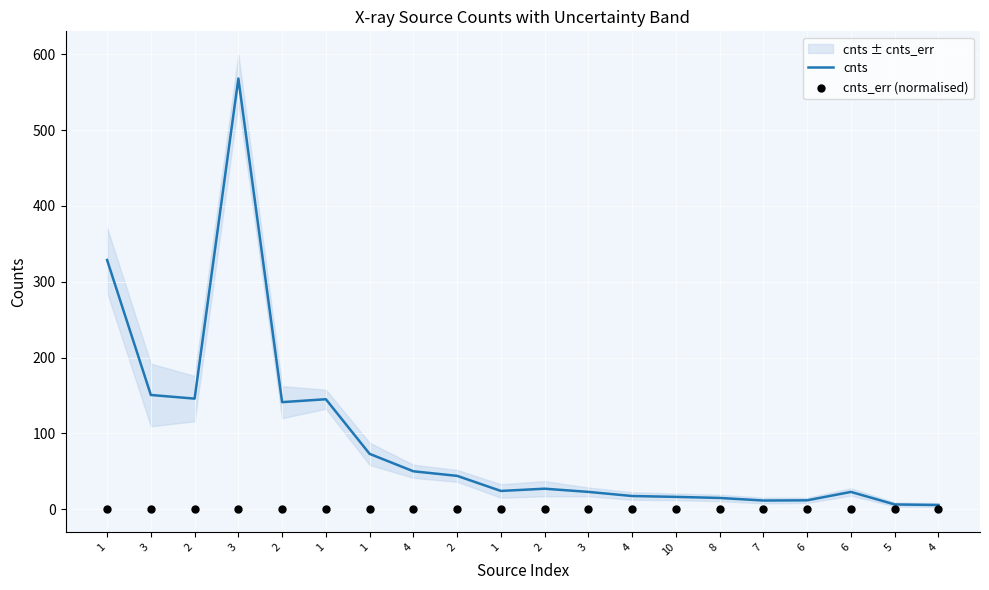

Is the value of cnts_err (normalised) at 1 greater than the value of cnts at 3?

No